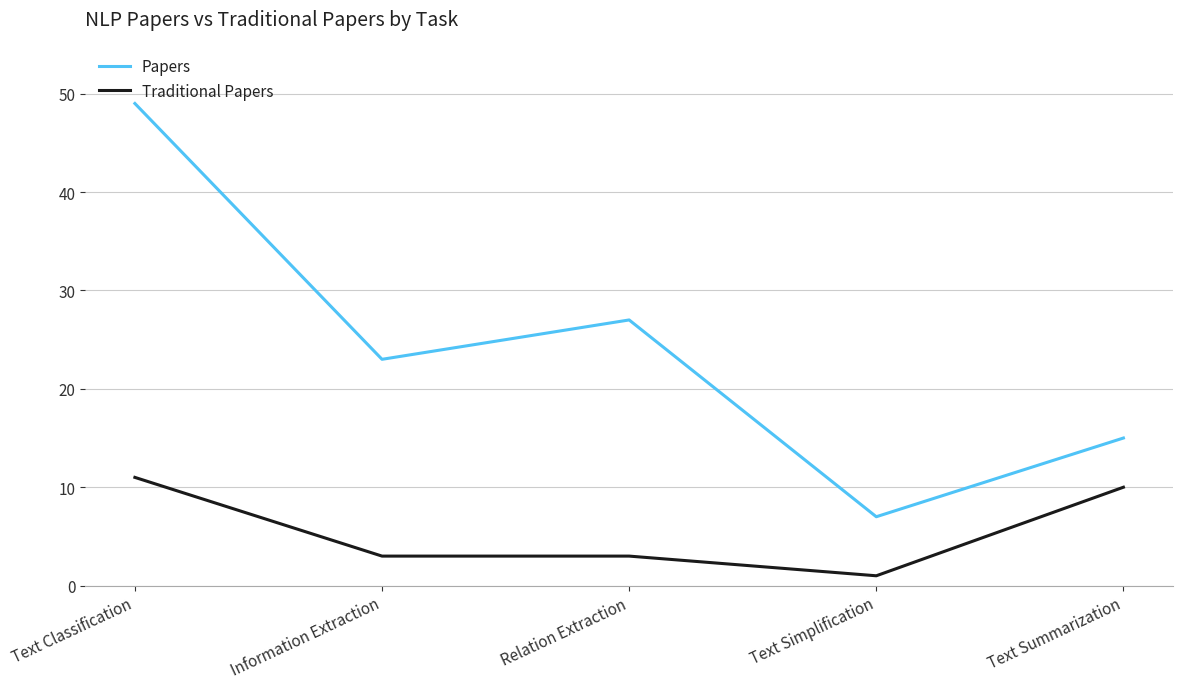

What position from the right is Text Summarization?

1